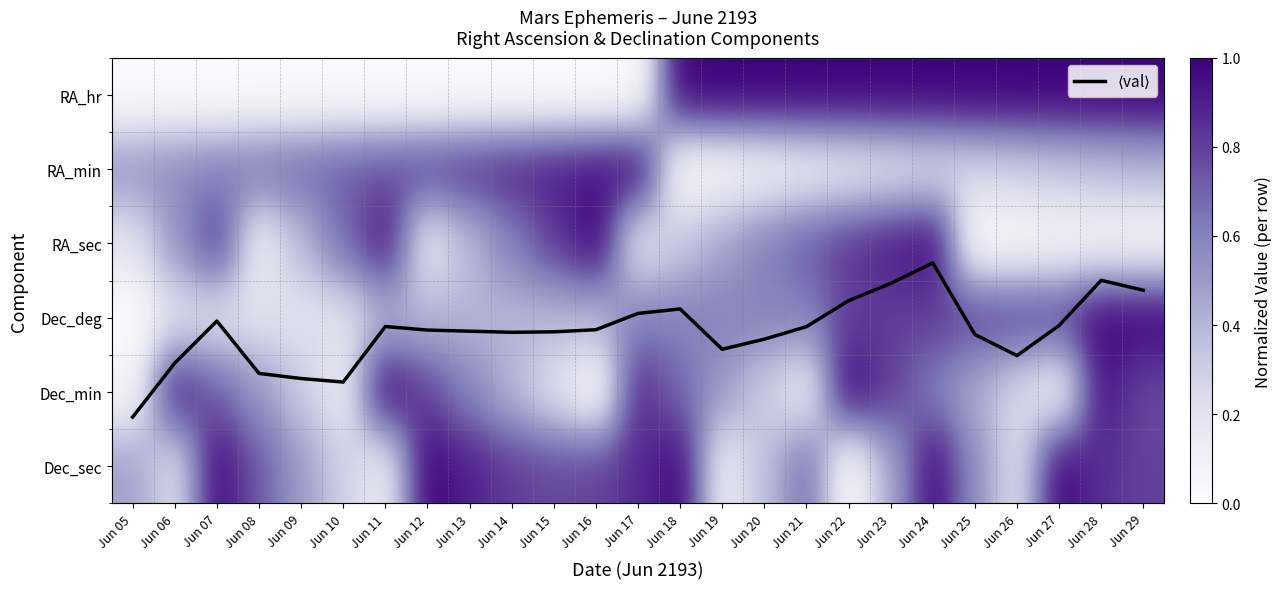

What is the difference between the maximum and minimum values in the RA_sec series?

1.0